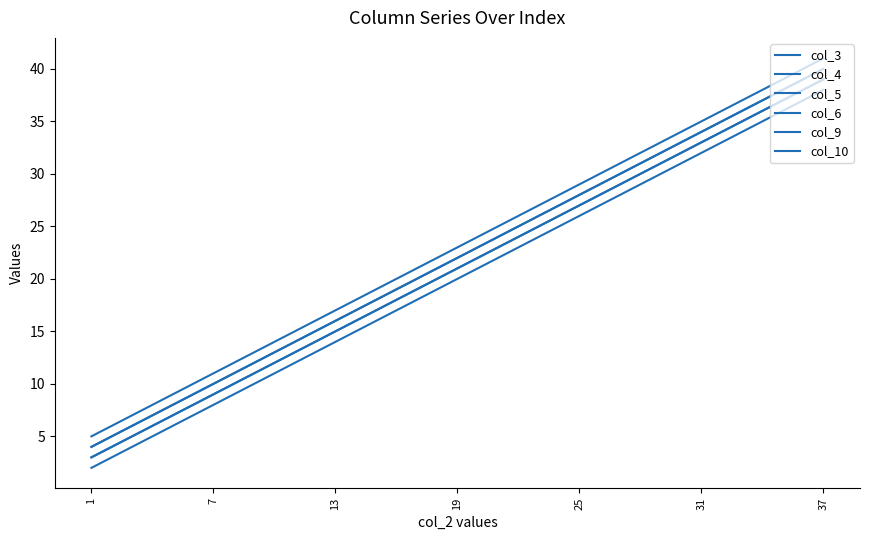

Does the chart display data point markers on the line(s)?

No